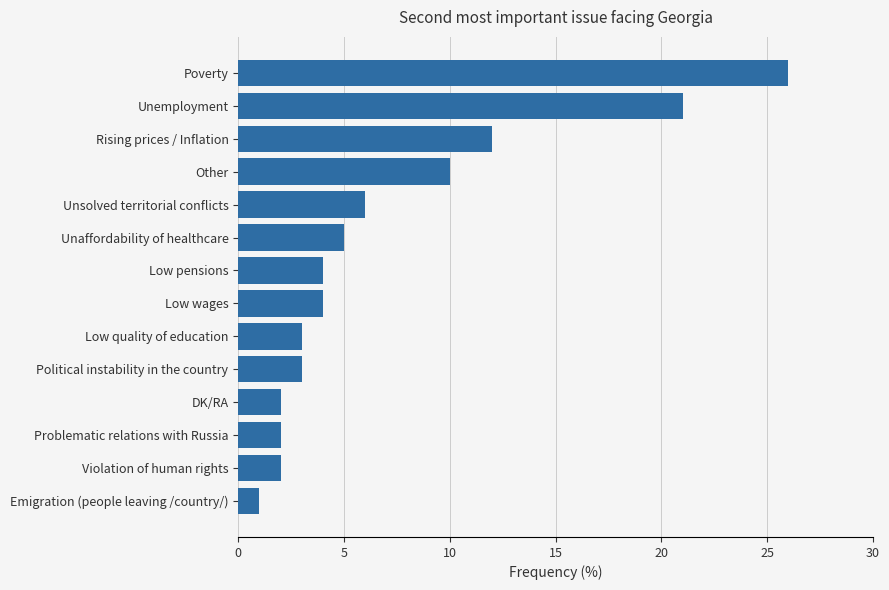

Are the bars horizontal?

Yes